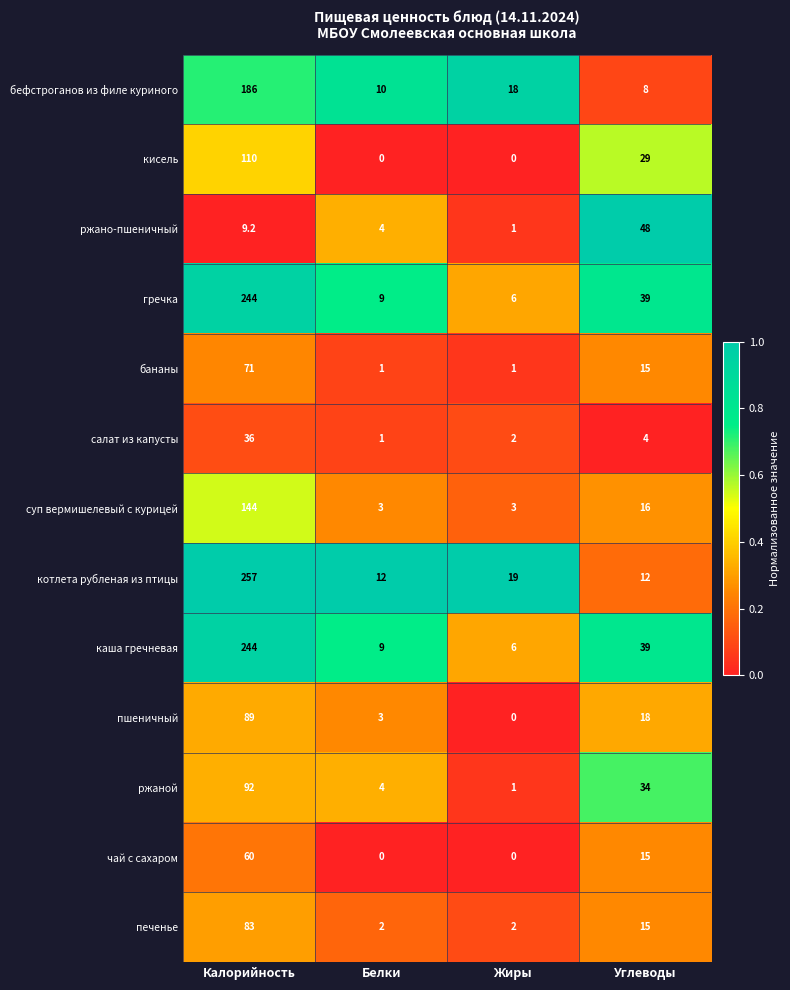

Which label corresponds to the largest value in the chart?

Калорийность